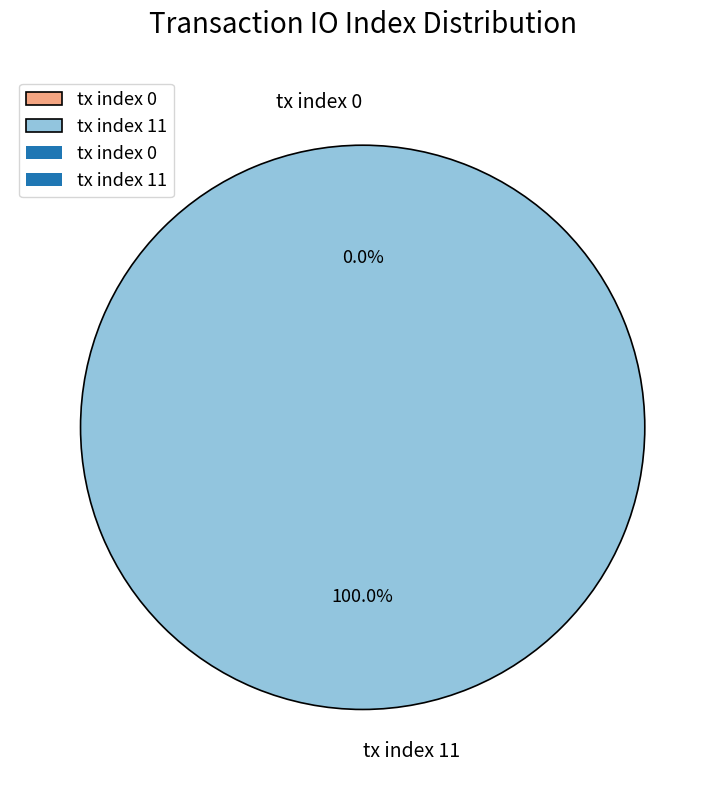

Which slice is the smallest?

tx index 0